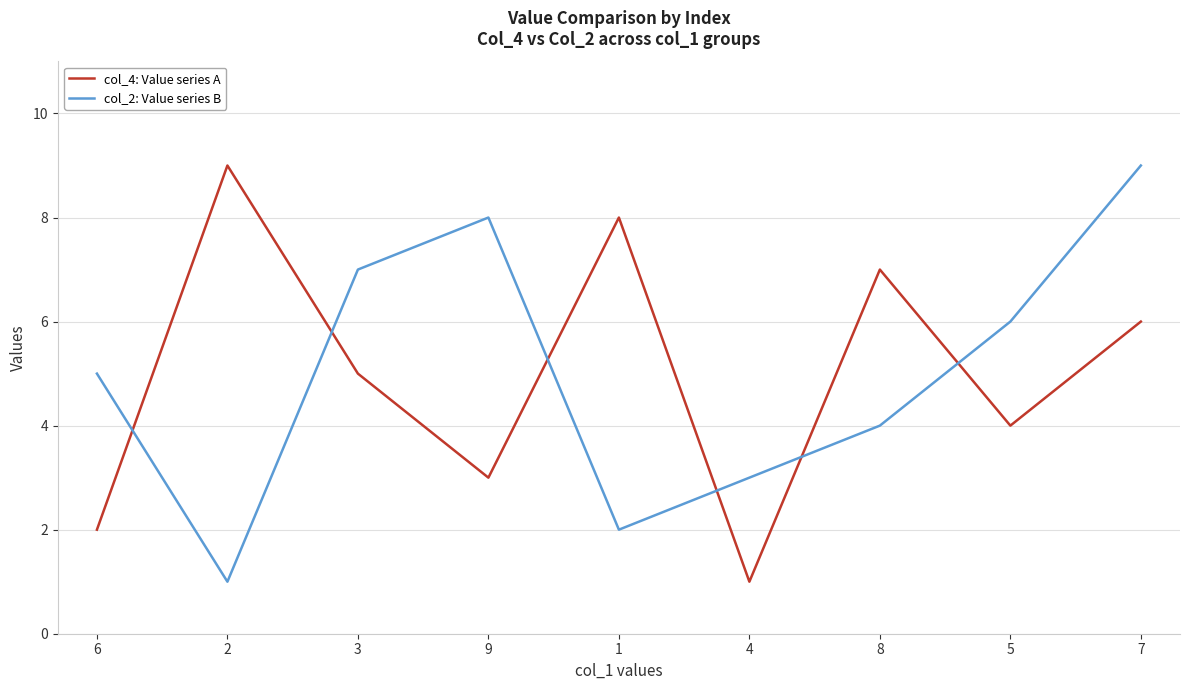

Is the value of col_2: Value series B at 2 greater than the value of col_4: Value series A at 7?

No